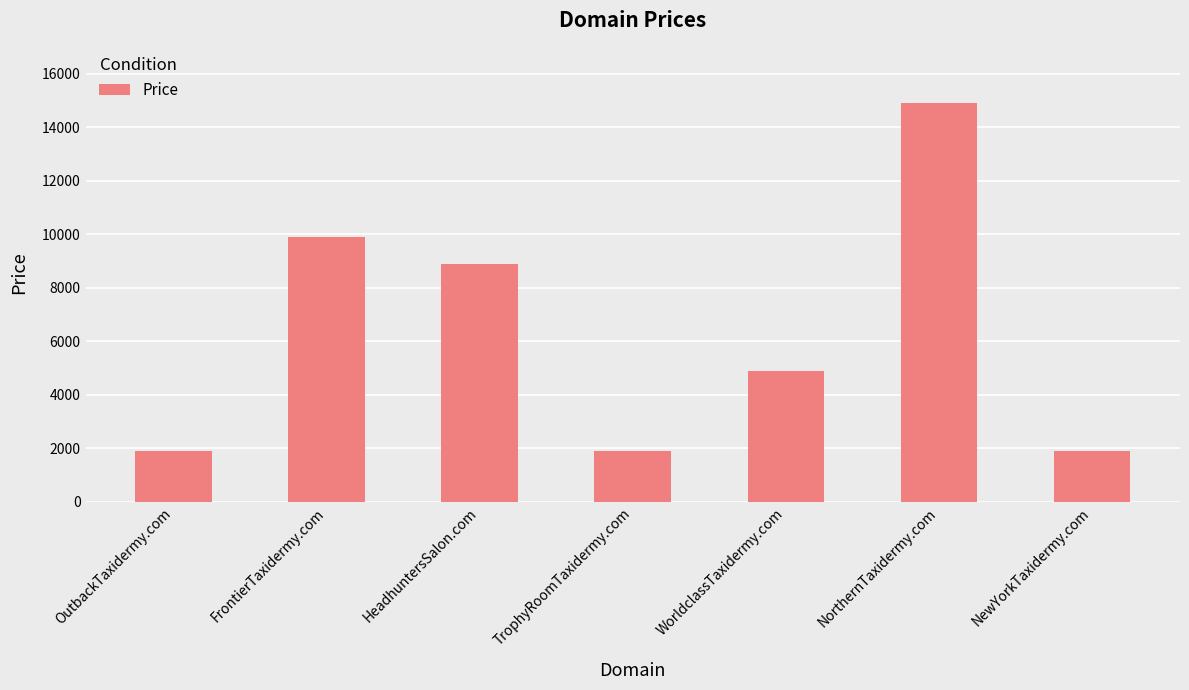

Approximately how many times larger is the value at TrophyRoomTaxidermy.com compared to OutbackTaxidermy.com?

1.0